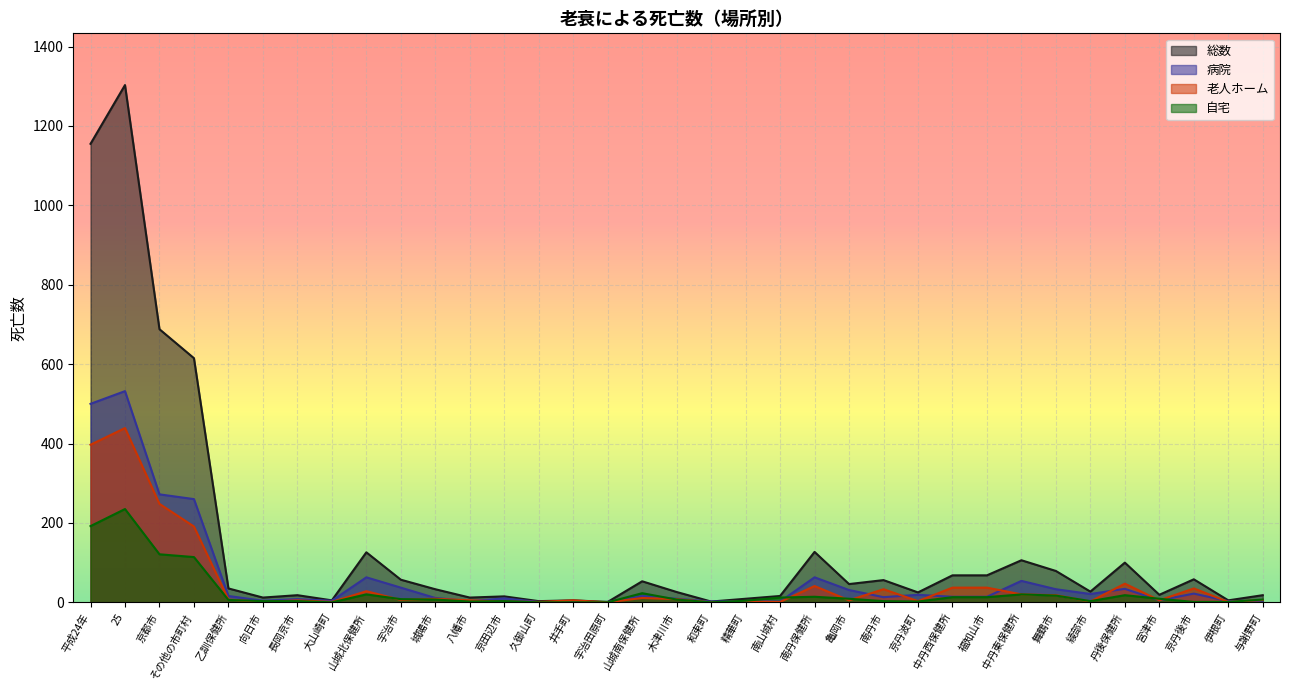

Is the value of 病院 at 木津川市 greater than the value of 総数 at 与謝野町?

No